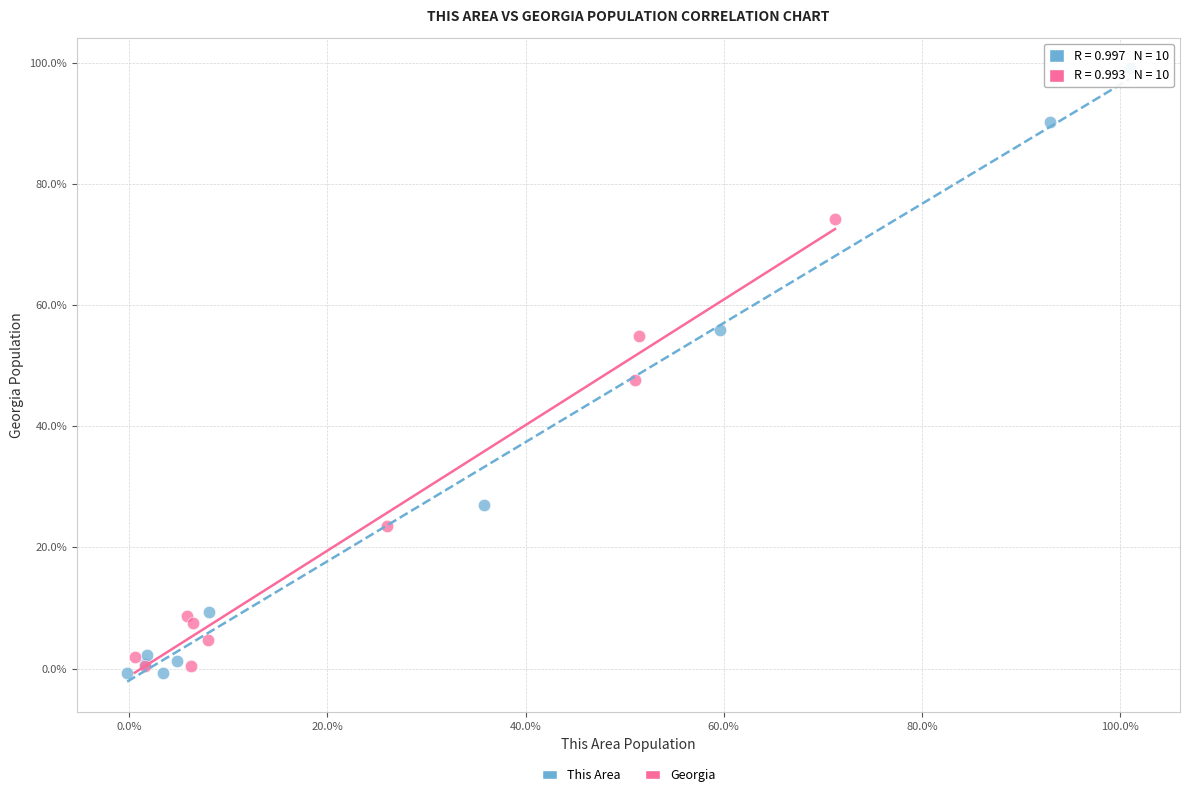

Which series reaches the minimum Y coordinate?

This Area